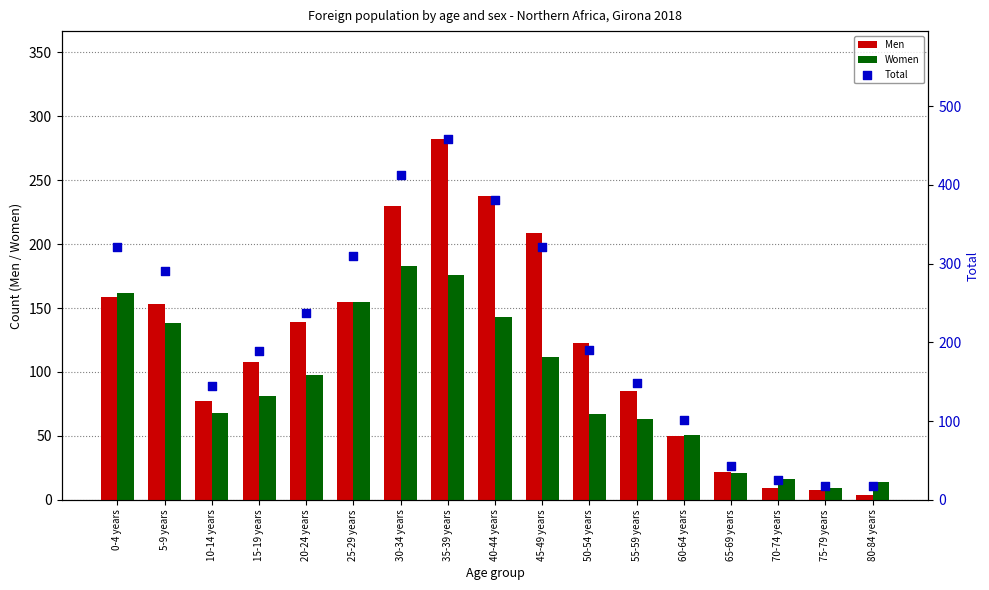

Is the value of Men at 75-79 years greater than the value of Total at 80-84 years?

No